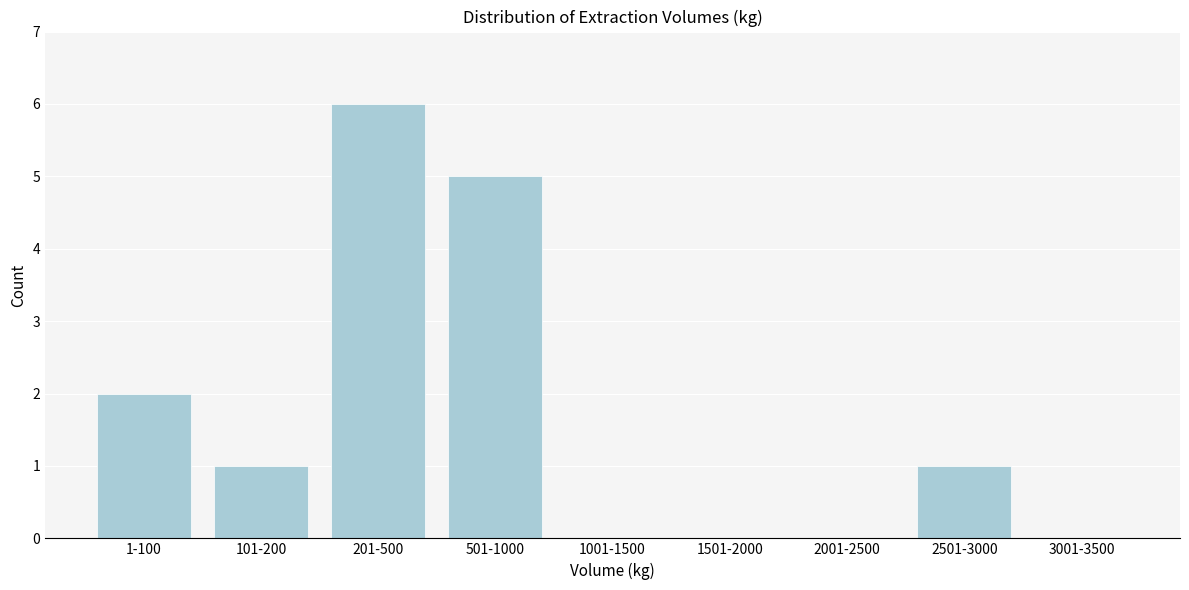

Reading left to right, what are all the values shown in this chart?

1-100=2	101-200=1	201-500=6	501-1000=5	1001-1500=0	1501-2000=0	2001-2500=0	2501-3000=1	3001-3500=0